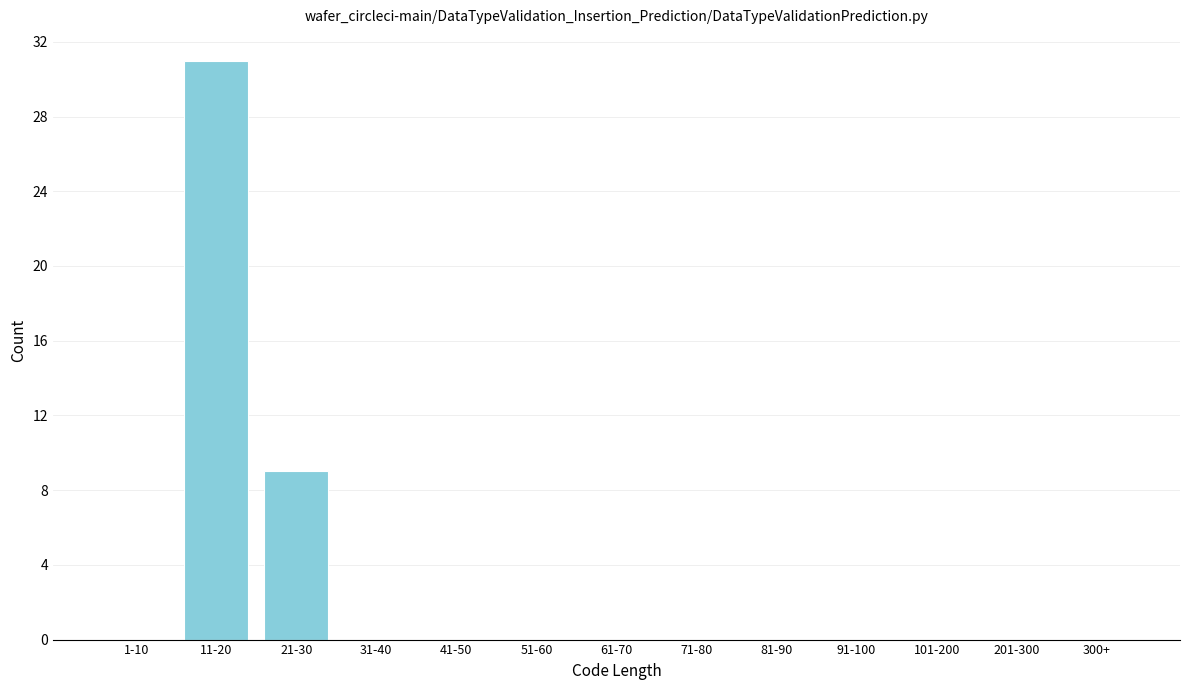

Reading left to right, what are all the values shown in this chart?

1-10=0	11-20=31	21-30=9	31-40=0	41-50=0	51-60=0	61-70=0	71-80=0	81-90=0	91-100=0	101-200=0	201-300=0	300+=0